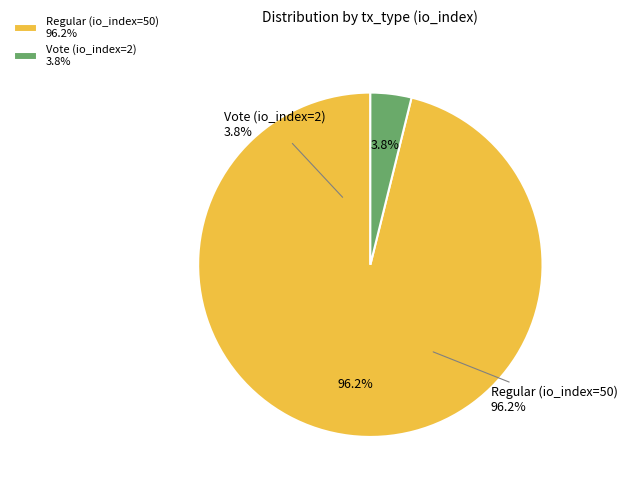

To the nearest percent, what is the difference between the Vote (io_index=2) and Regular (io_index=50) slice percentages?

92%